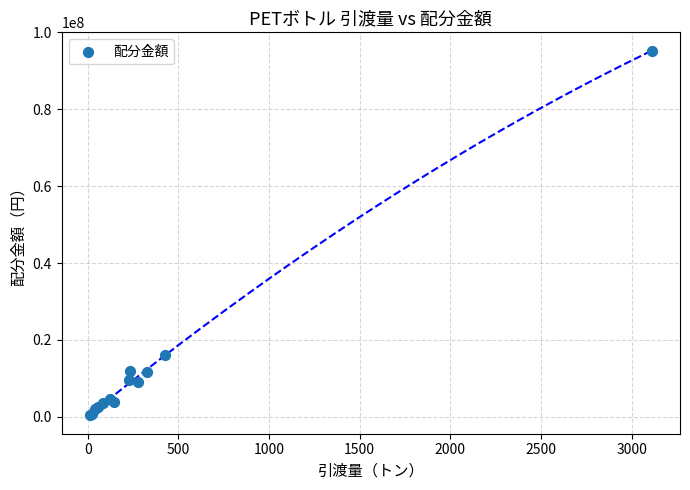

What Y value in the scatter plot is closest to 47806256?

15951749